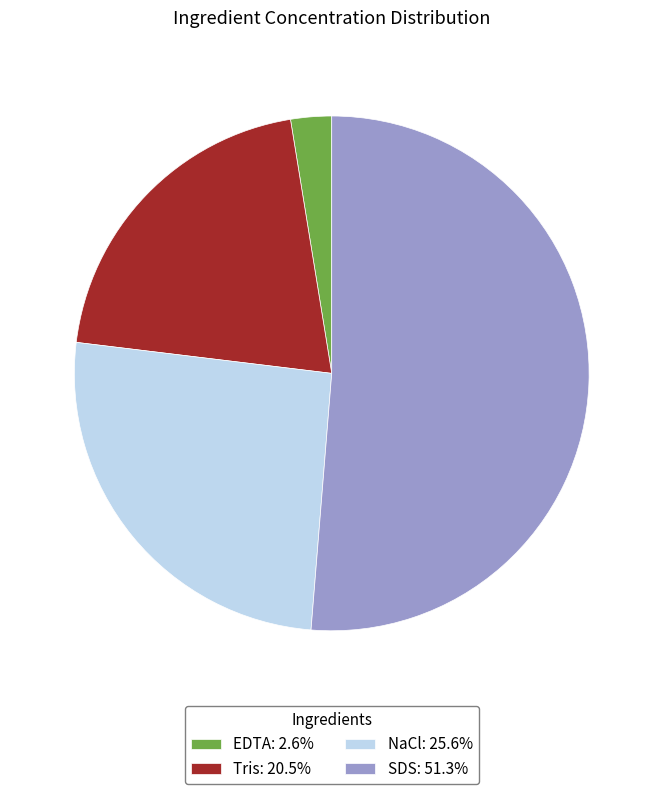

What is the smallest slice in the pie chart?

EDTA